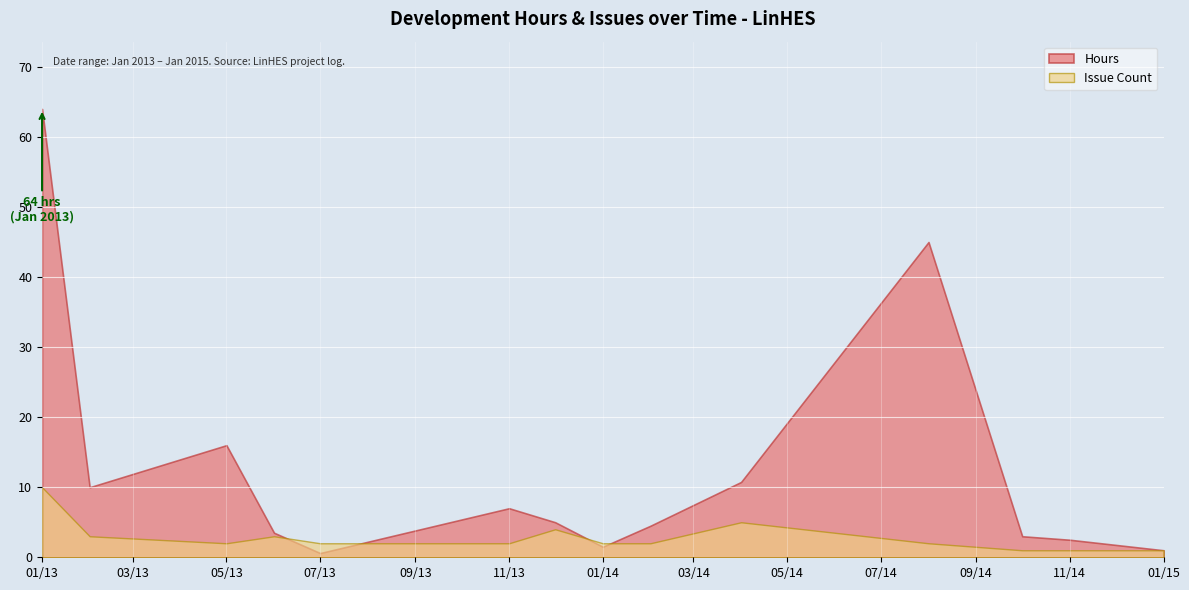

What is the highest value of the Hours series?

64.0